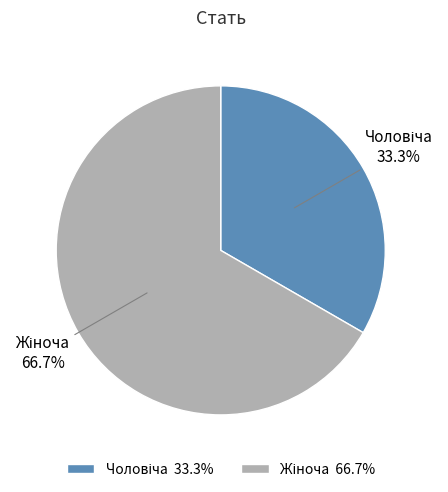

Is there a majority slice in this chart?

Yes